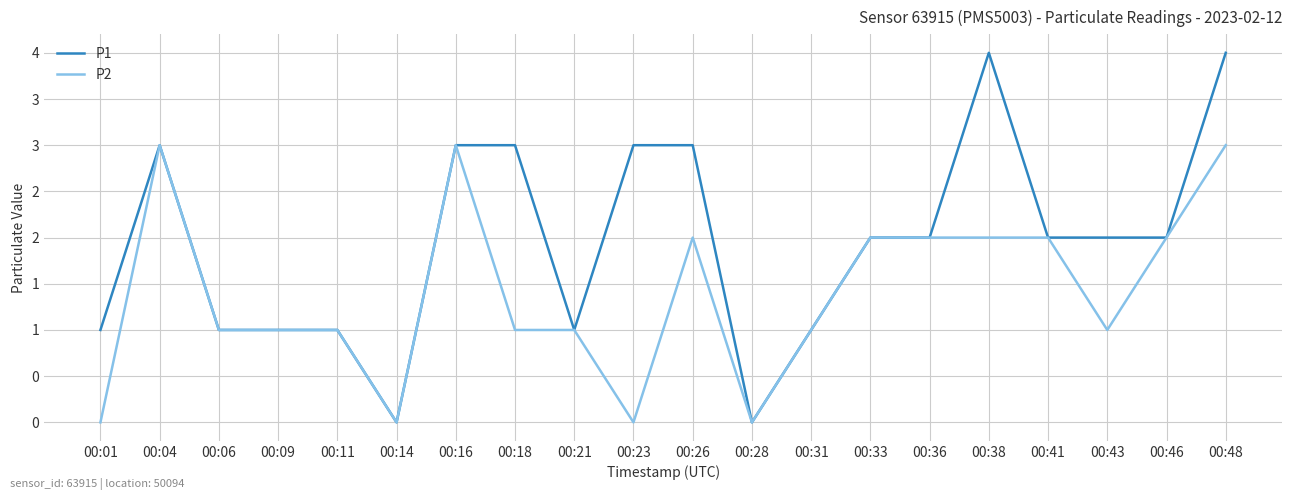

Where is P1 nearest to the value 2?

00:33